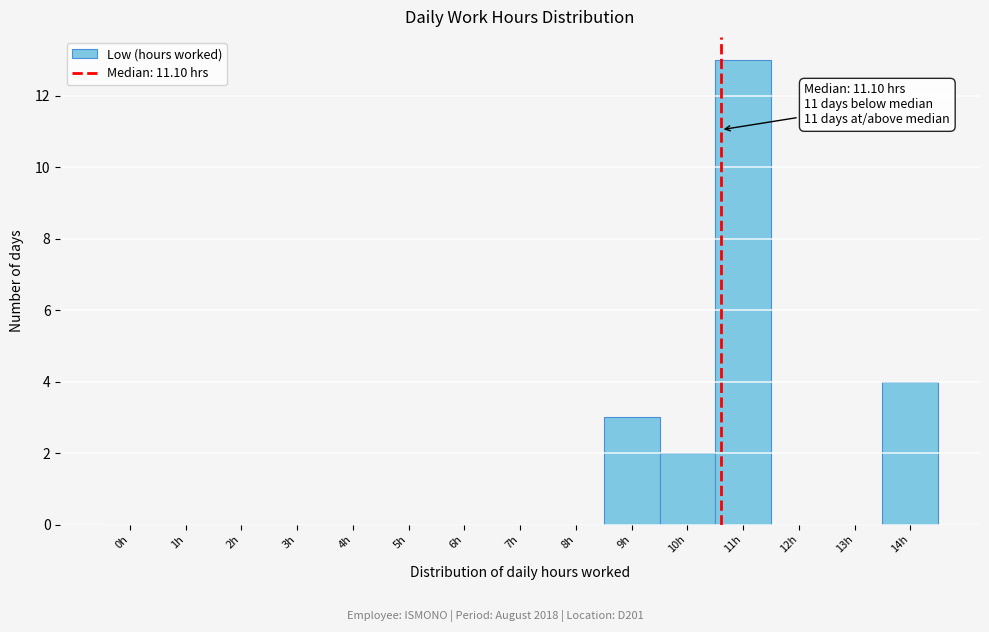

Reading left to right, extract all data points from this chart.

0h=0	1h=0	2h=0	3h=0	4h=0	5h=0	6h=0	7h=0	8h=0	9h=3	10h=2	11h=13	12h=0	13h=0	14h=4